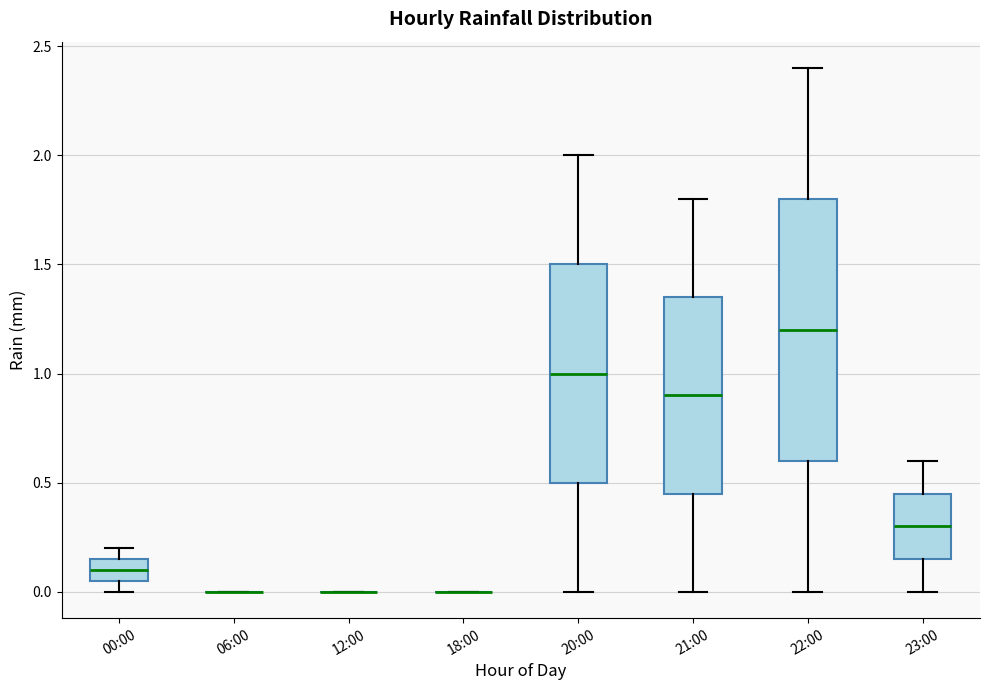

Reading left to right, transcribe this box plot: for each box, give where its median line is, the range the box spans, and where its two whiskers end, as read against the y-axis. The values are not printed on the chart, so give them approximately, as read against the axis.

00:00: median 0.10, box 0.05 to 0.15, whiskers 0.00 to 0.20
06:00: box collapsed to a line at 0.00, whiskers 0.00 to 0.00
12:00: box collapsed to a line at 0.00, whiskers 0.00 to 0.00
18:00: box collapsed to a line at 0.00, whiskers 0.00 to 0.00
20:00: median 1.00, box 0.50 to 1.50, whiskers 0.00 to 2.00
21:00: median 0.90, box 0.45 to 1.35, whiskers 0.00 to 1.80
22:00: median 1.20, box 0.60 to 1.80, whiskers 0.00 to 2.40
23:00: median 0.30, box 0.15 to 0.45, whiskers 0.00 to 0.60